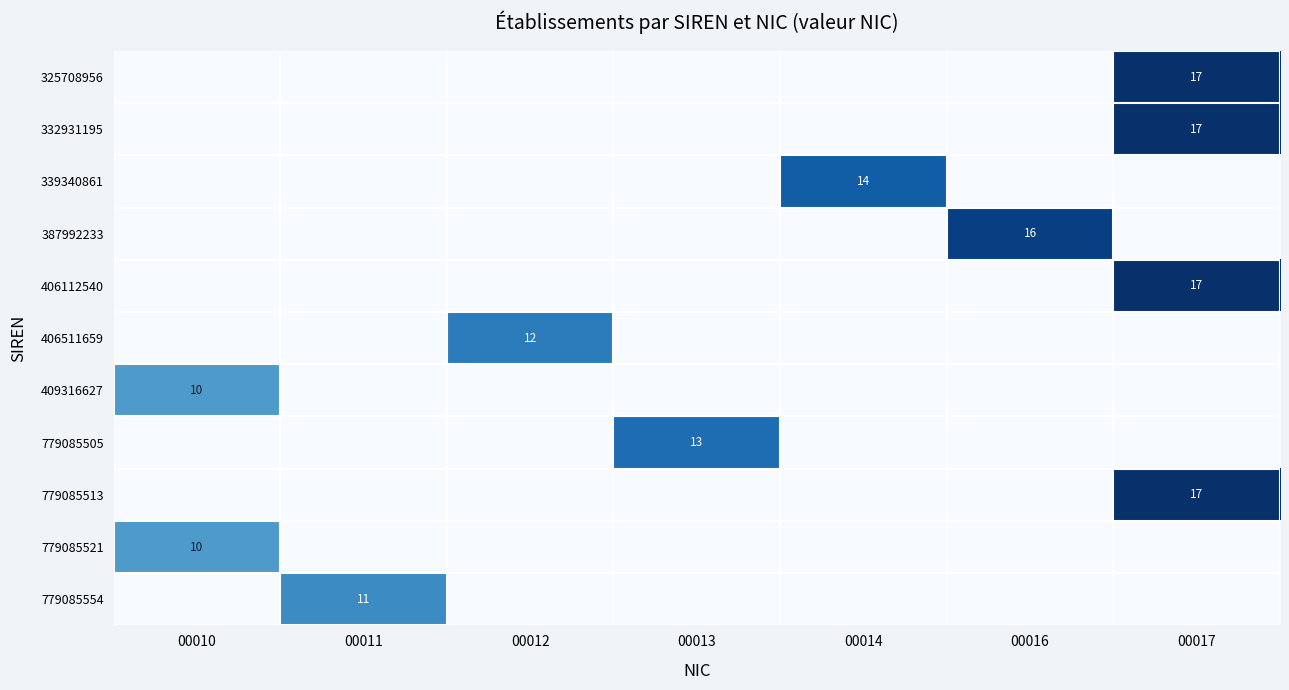

True or false: 779085554 has a value of 5 at 00011.

False